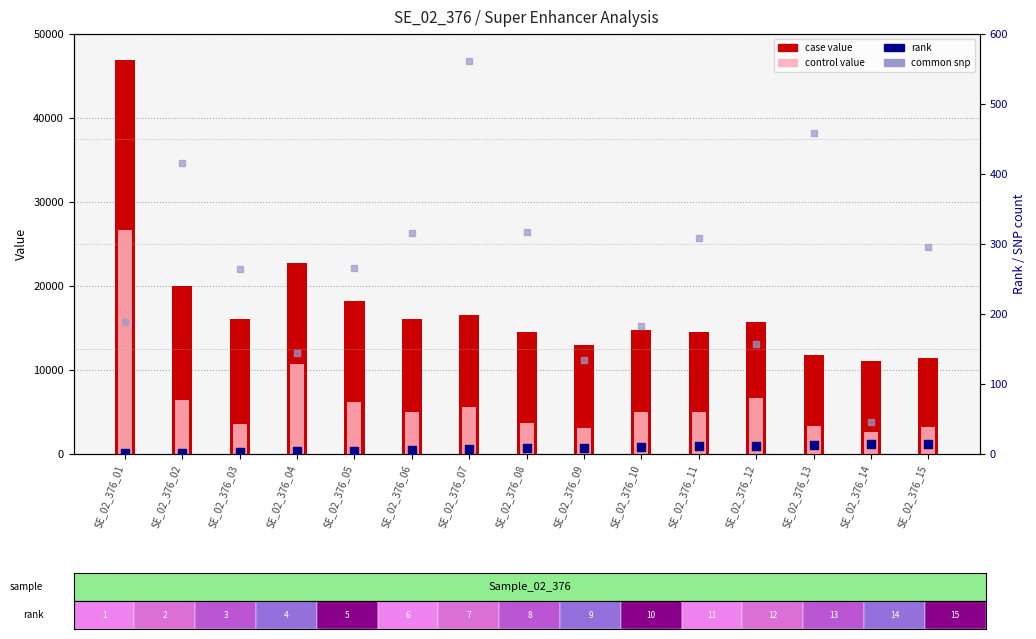

What are all the series names shown in the legend?

case value, control value, rank, common snp